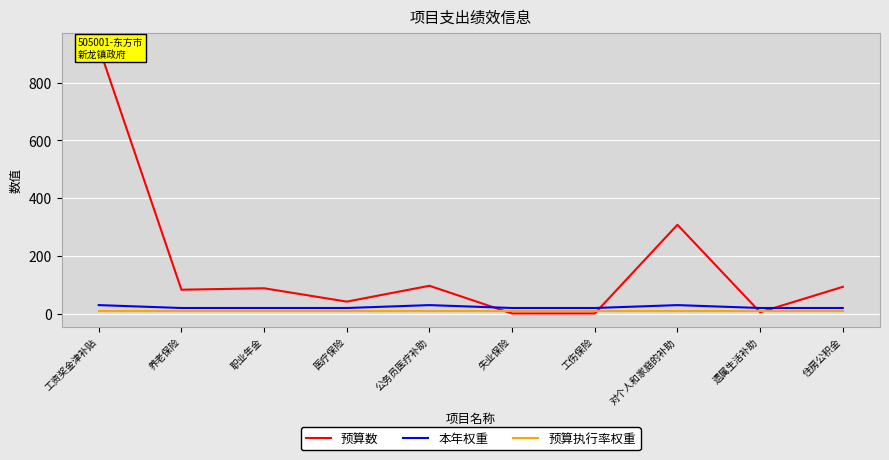

Reading left to right, transcribe all the data shown in this chart.

预算数: 924.5	83.3	88.3	42.1	96.9	0.9	1.0	308.1	5.4	93.3
本年权重: 30.0	20.0	20.0	20.0	30.0	20.0	20.0	30.0	20.0	20.0
预算执行率权重: 10.0	10.0	10.0	10.0	10.0	10.0	10.0	10.0	10.0	10.0